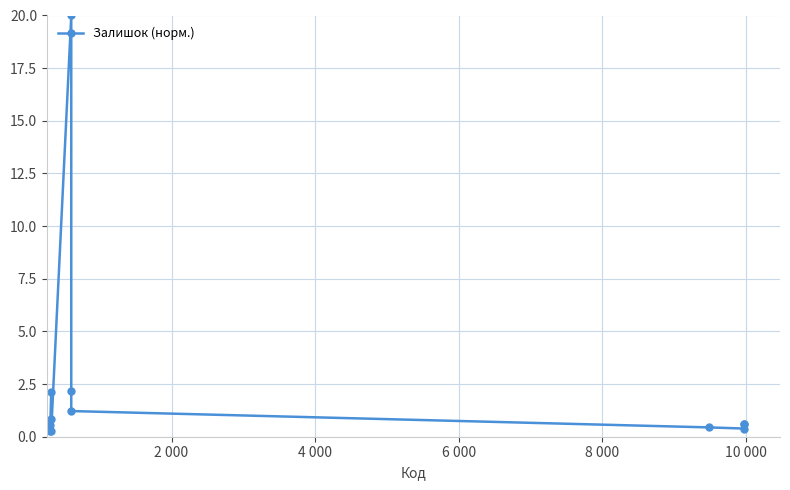

What is the difference between the maximum and minimum values?

19.7